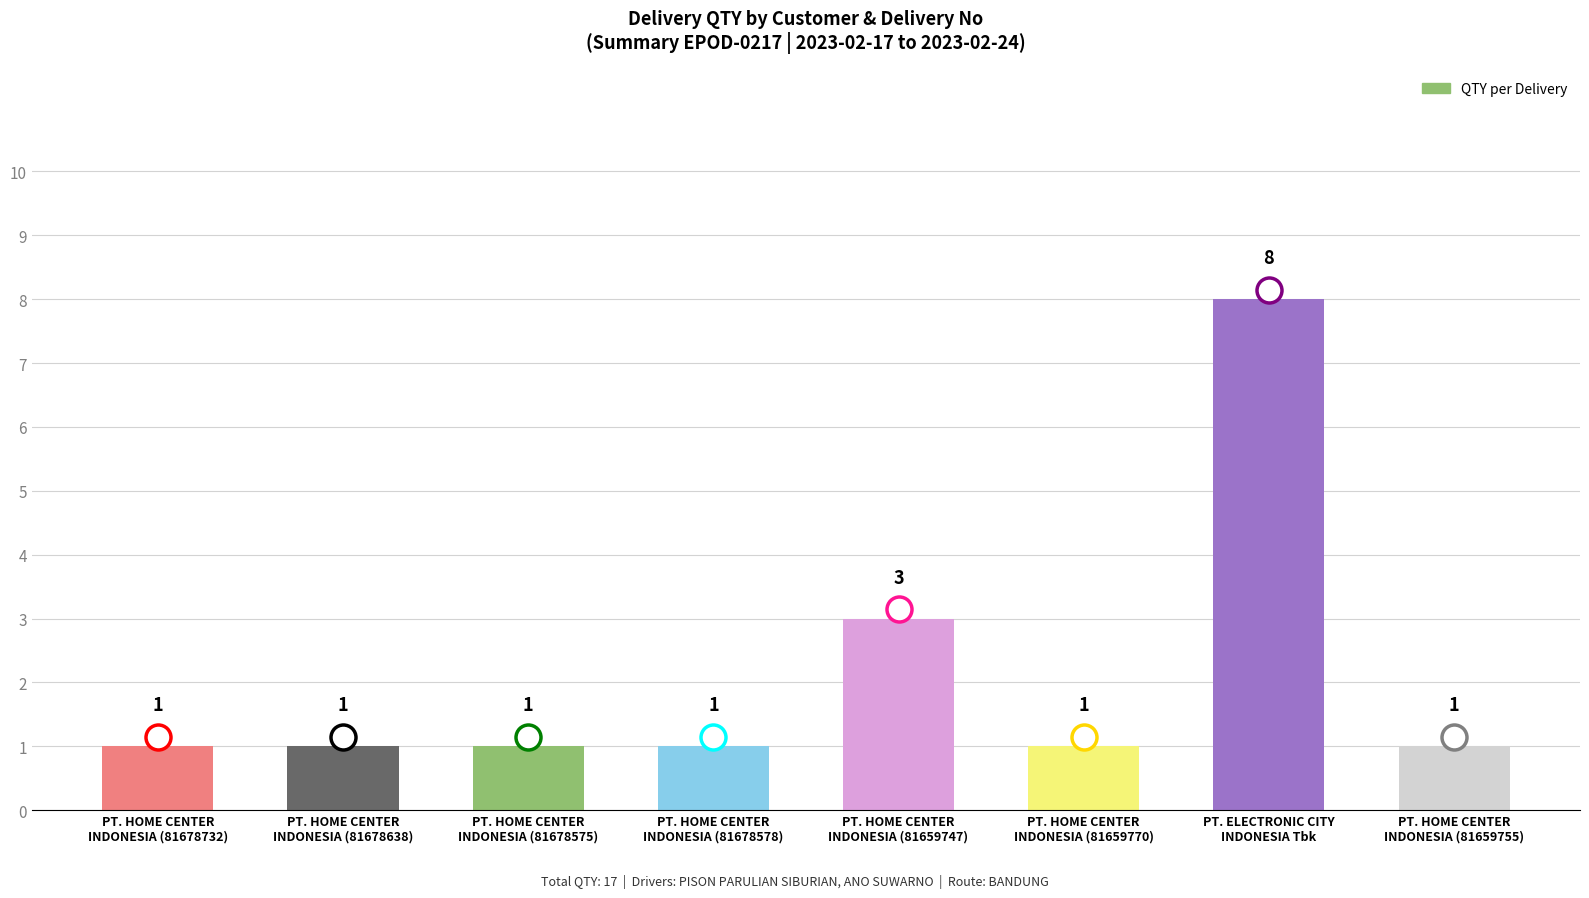

The value at PT. HOME CENTER
INDONESIA (81659770) is 1. True or false?

True